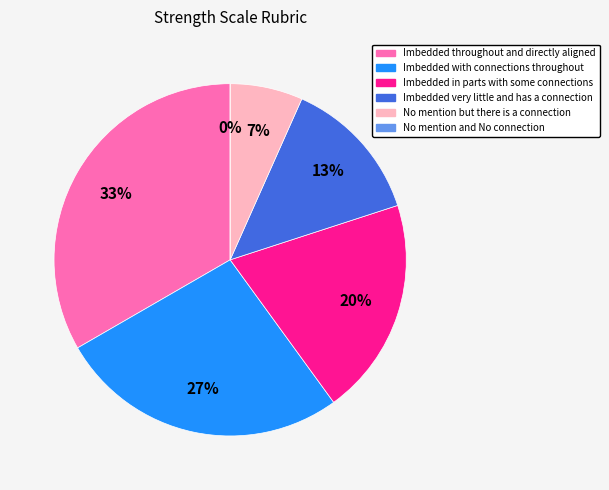

How many segments does this pie chart have?

6